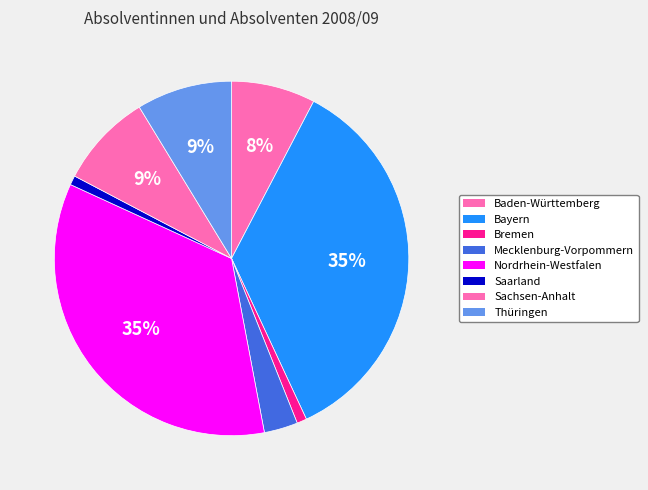

How many segments does this pie chart have?

8